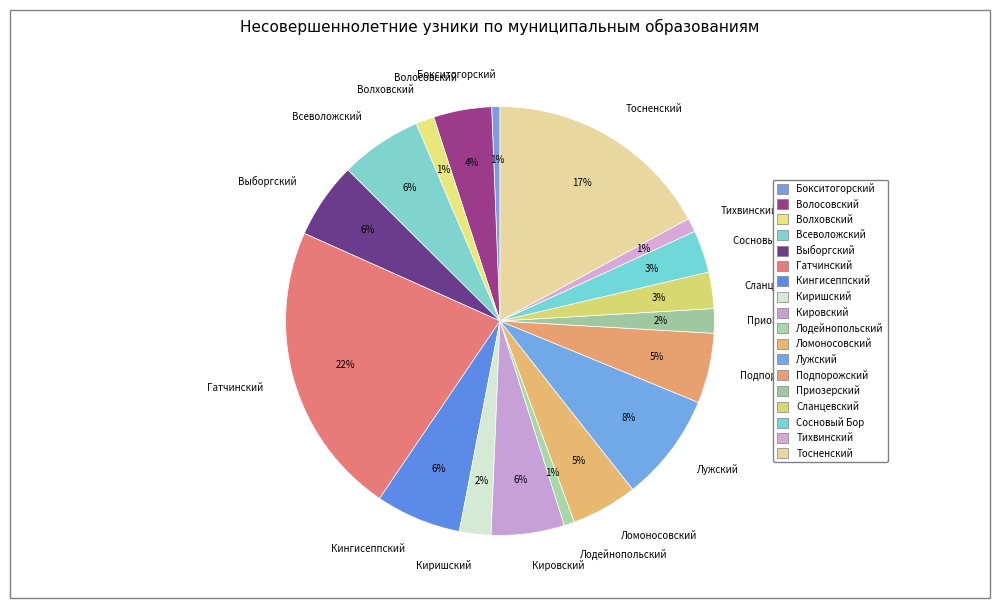

To the nearest percent, what percentage of the pie is Подпорожский?

5%